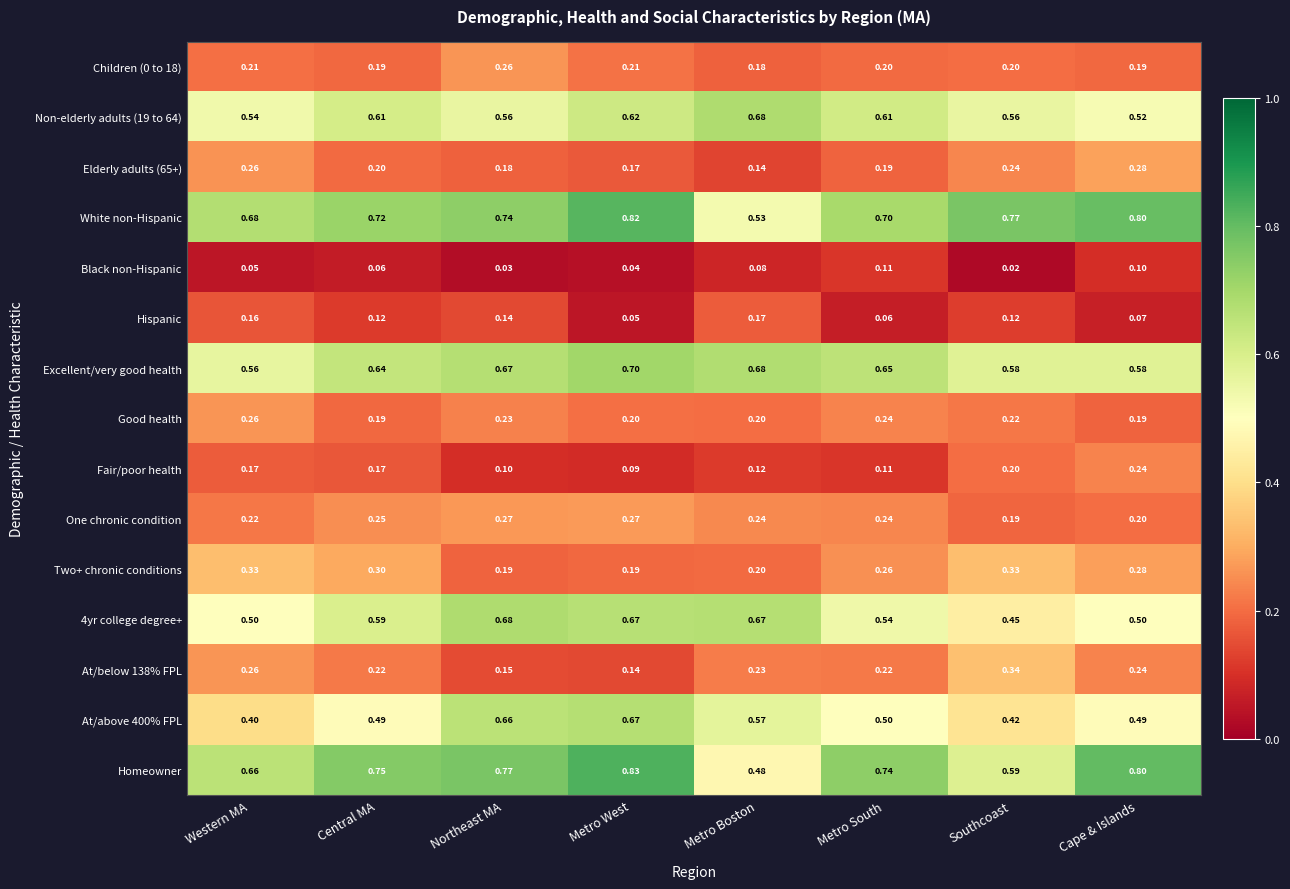

Which series has the largest range (max minus min)?

Homeowner